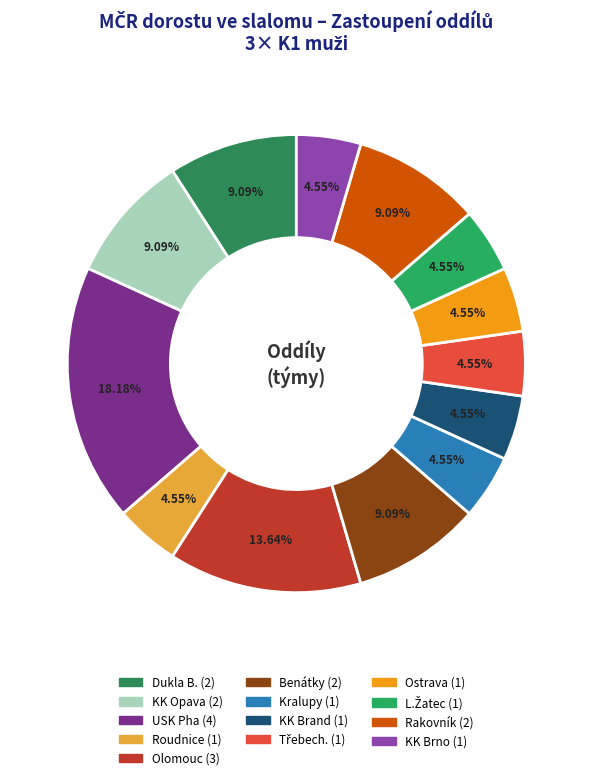

Do Kralupy and L.Žatec together represent more than half of the pie?

No